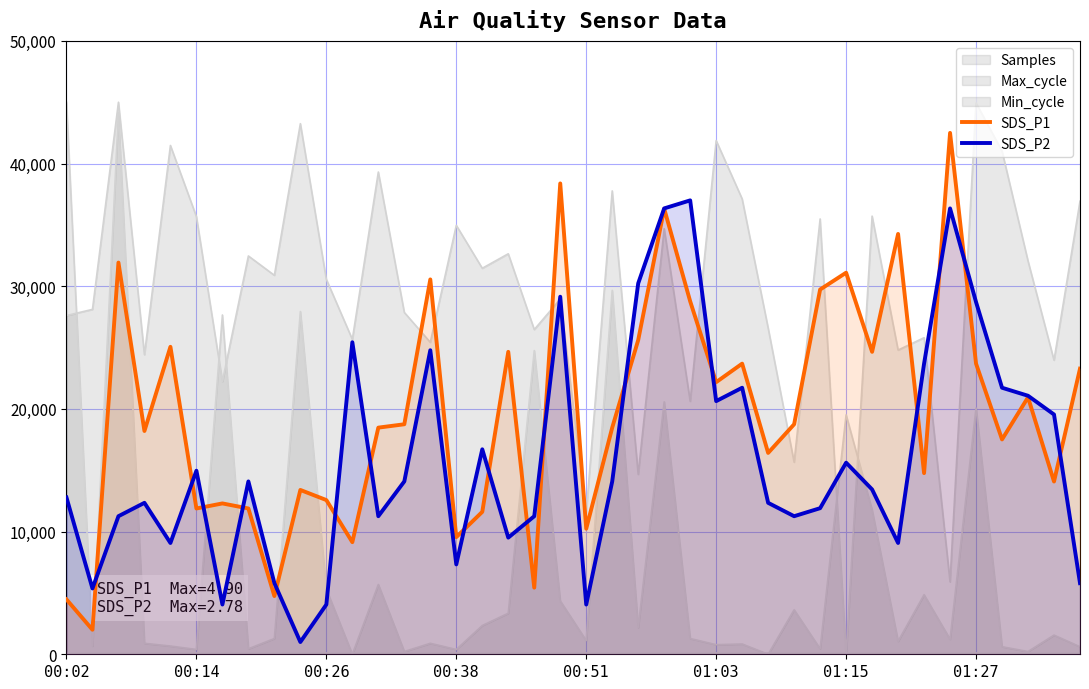

What is the difference between the SDS_P2 values at 00:02 and 27?

436.4